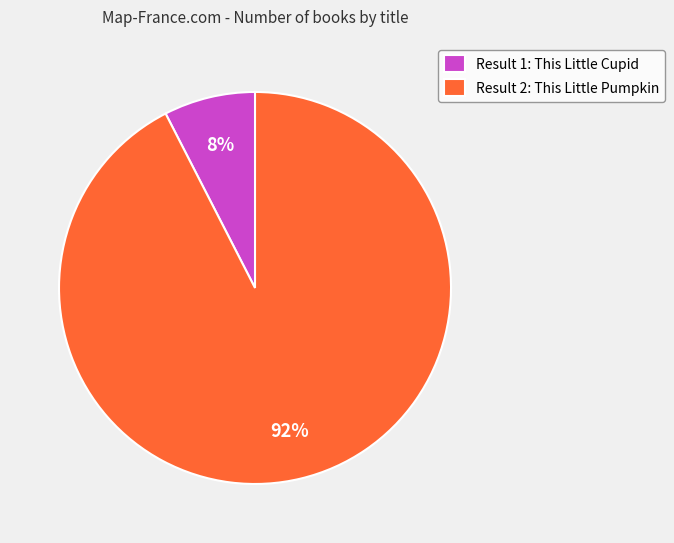

How many slices are in this pie chart?

2